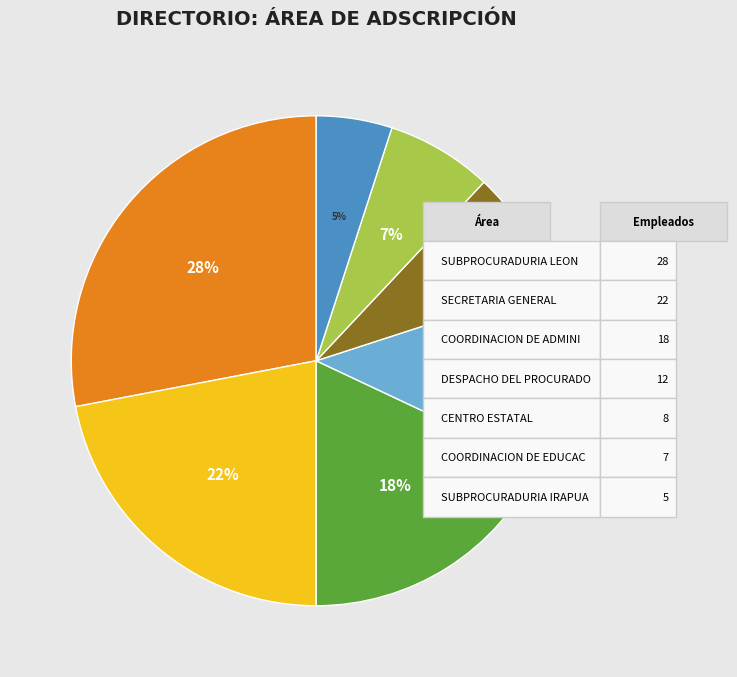

To the nearest percent, what is the average slice percentage?

14%